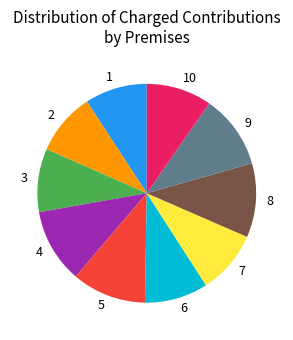

The 2 slice represents 9% of the pie. True or false?

True